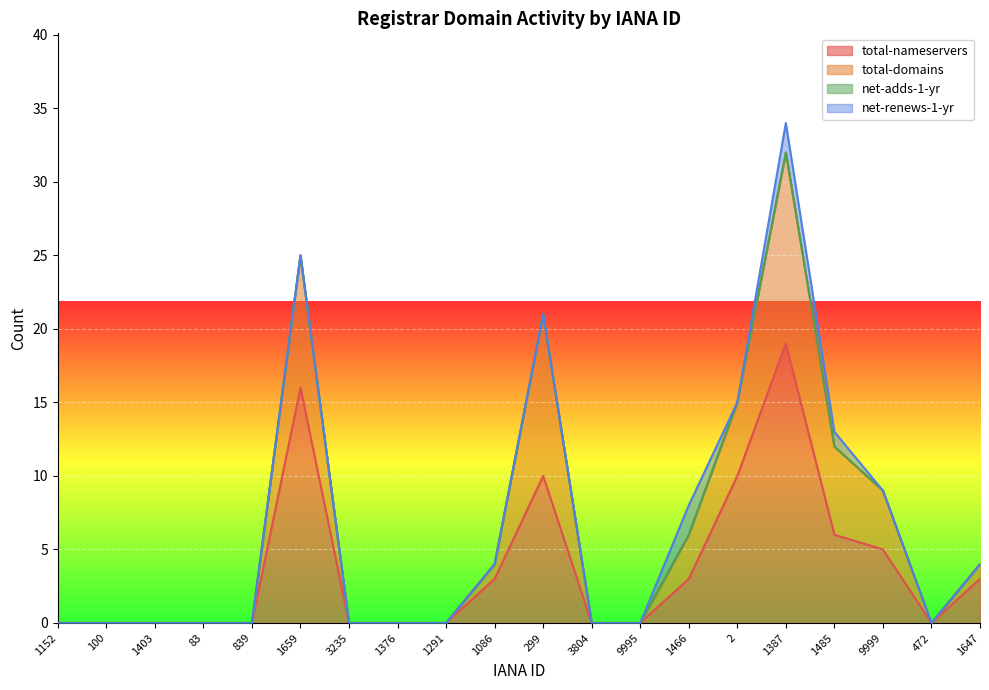

The value of total-nameservers at 3235 is 0. True or false?

True